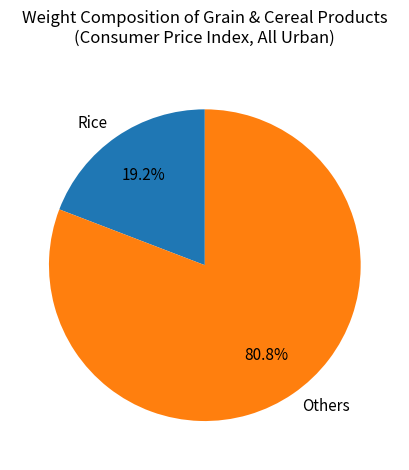

What is the ratio of the value at Others to the value at Rice?

4.2